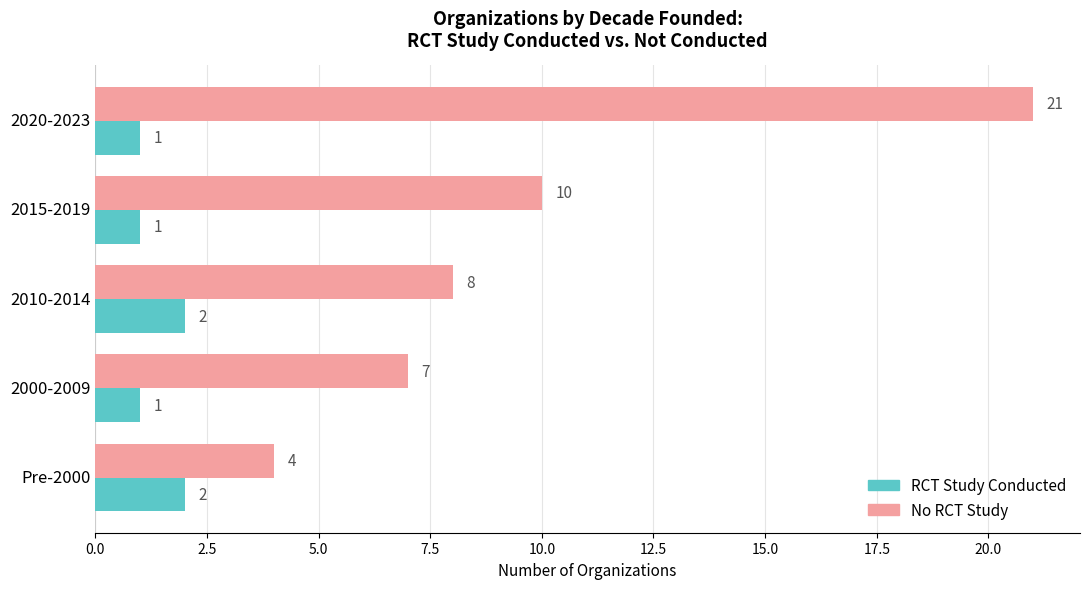

True or false: RCT Study Conducted has a value of 2 at Pre-2000.

True